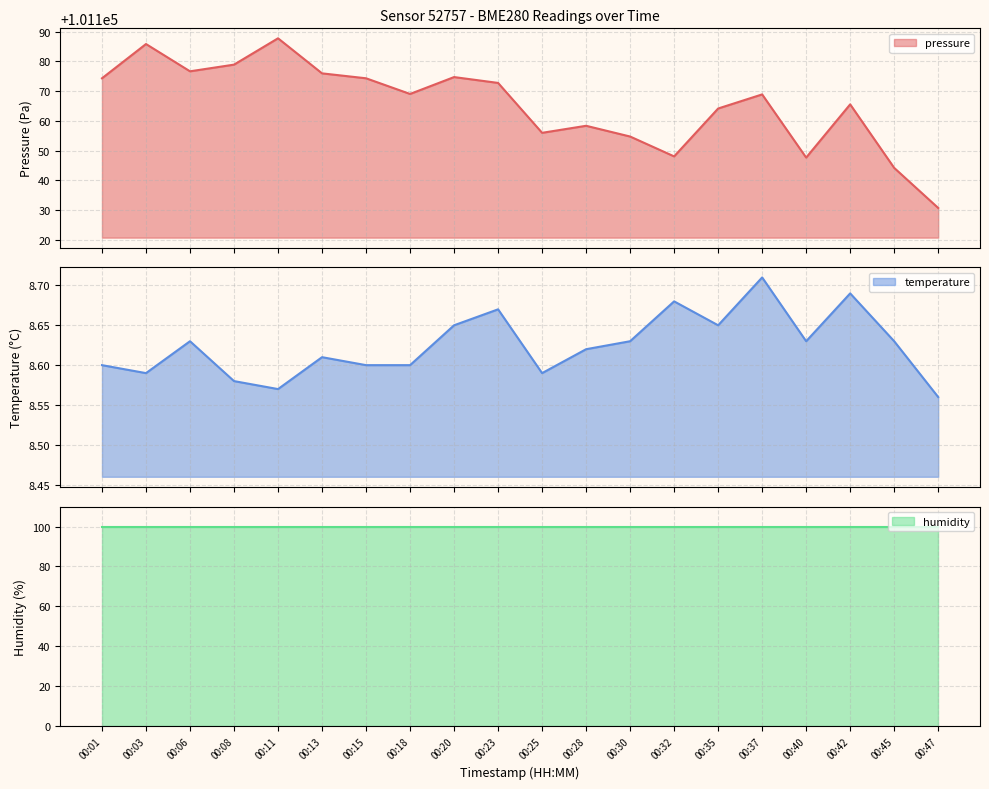

What is the value of the temperature point at the 15th from the left?

8.7